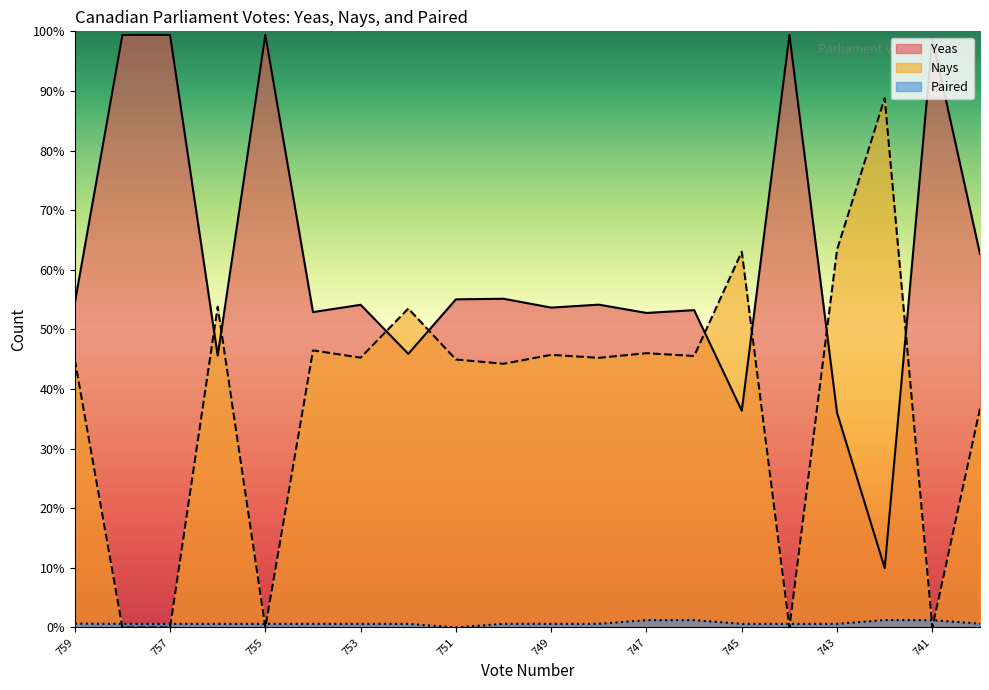

What is the sum of the Yeas values at 742 and 748?

64.1